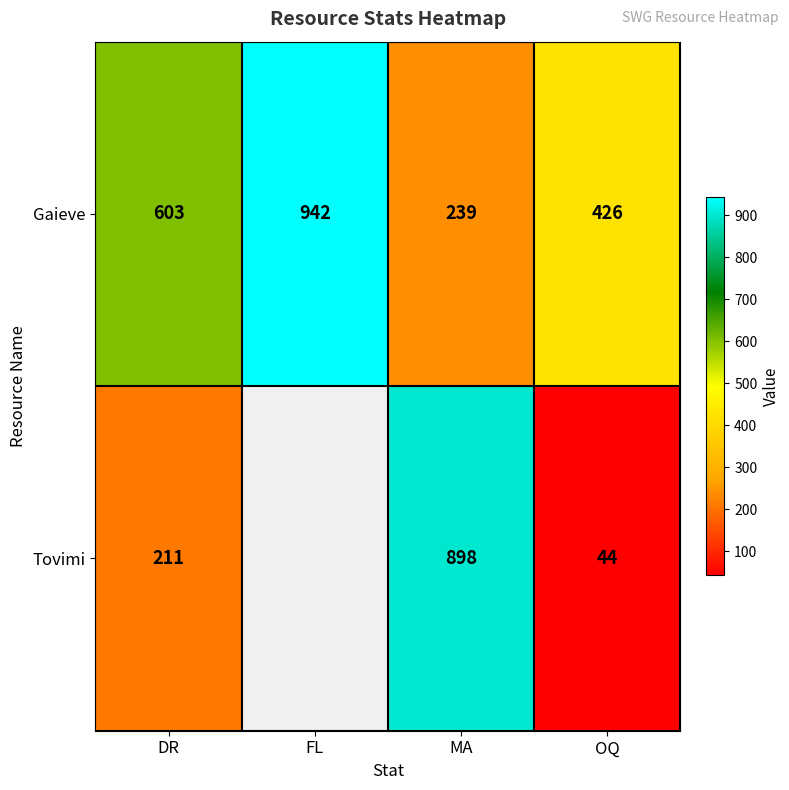

Which label corresponds to the smallest value in the chart?

OQ